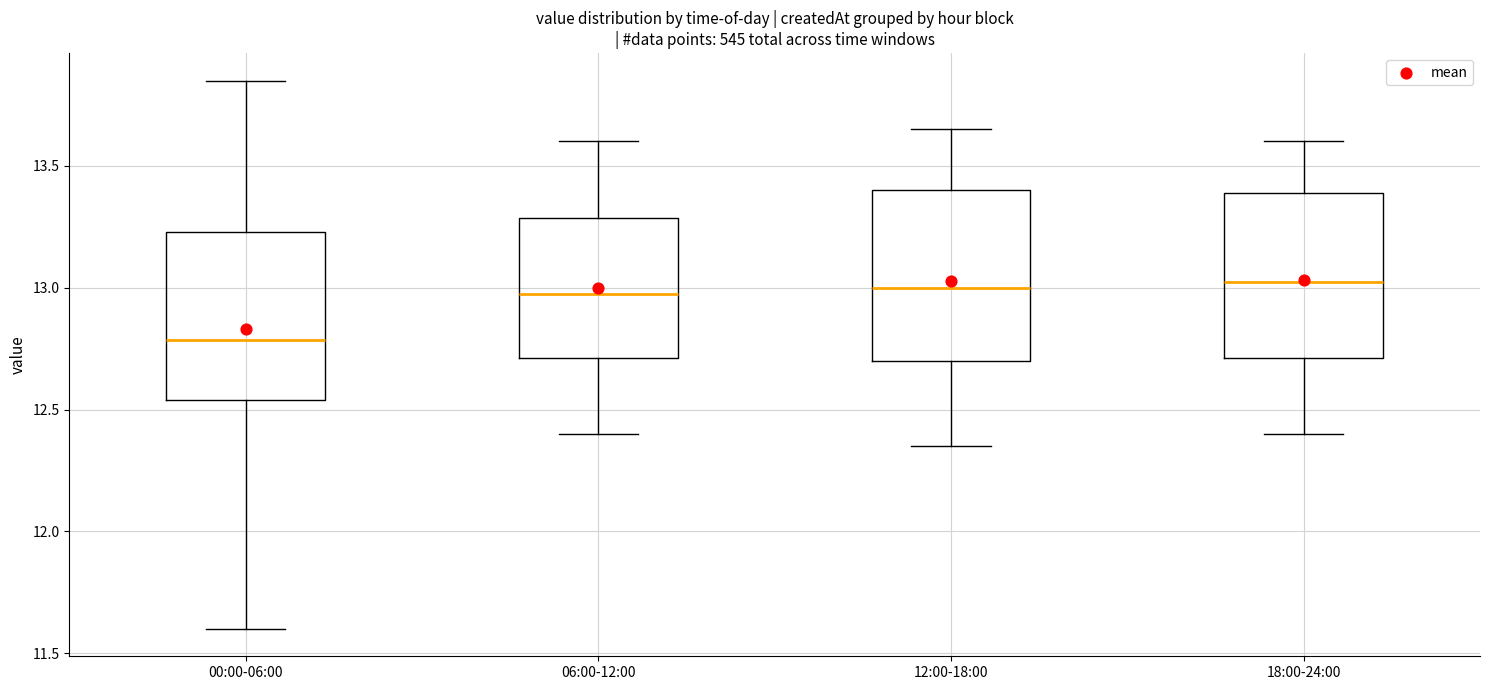

Reading left to right, read every box against the y-axis: the position of its median line, the range the box covers, and the ends of its whiskers. The values are not printed on the chart, so give them approximately, as read against the axis.

00:00-06:00: median 12.80, box 12.55 to 13.25, whiskers 11.60 to 13.85
06:00-12:00: median 13.00, box 12.70 to 13.30, whiskers 12.40 to 13.60
12:00-18:00: median 13.00, box 12.70 to 13.40, whiskers 12.35 to 13.65
18:00-24:00: median 13.05, box 12.70 to 13.40, whiskers 12.40 to 13.60